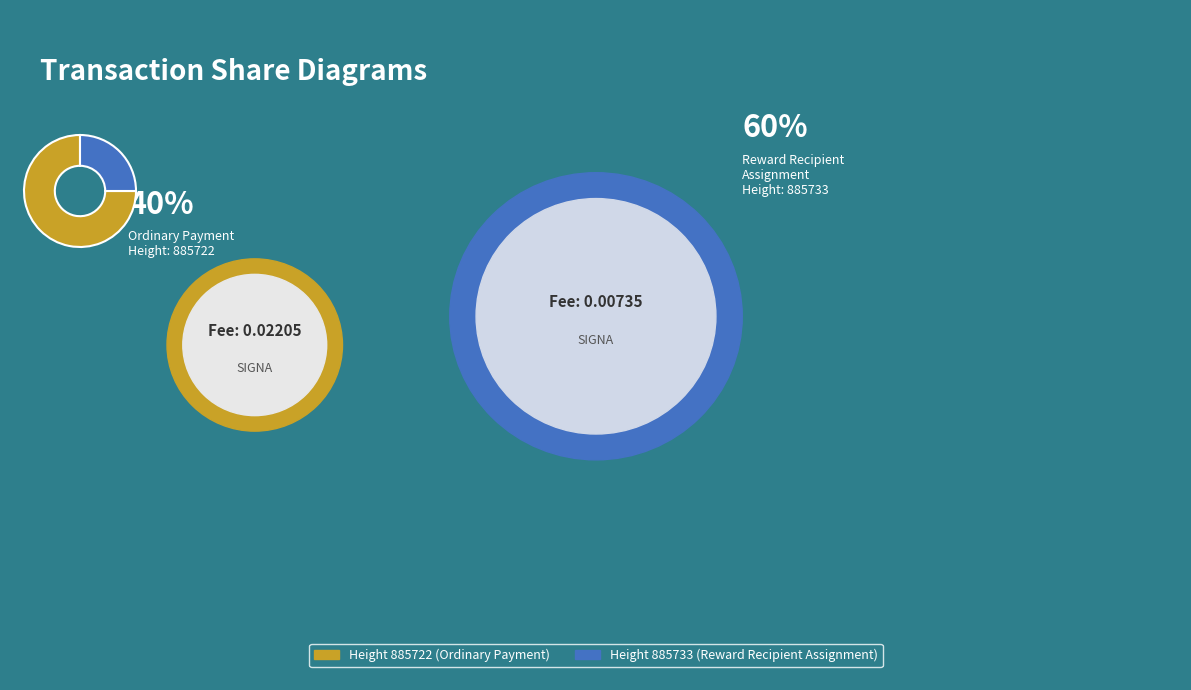

Does any single category account for the majority?

Yes